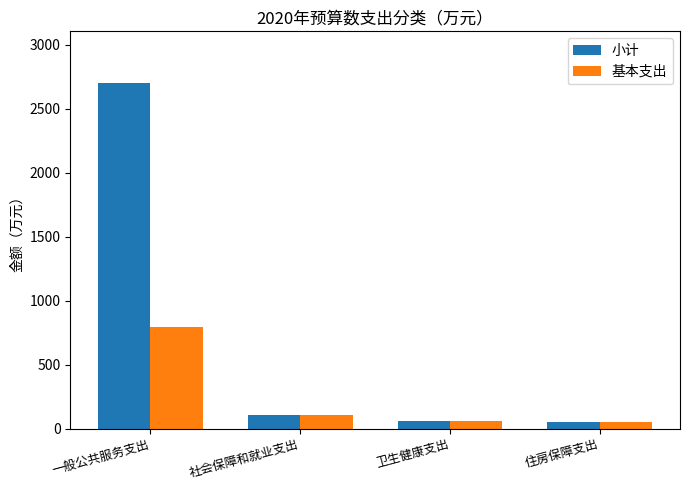

At how many categories does at least one series exceed 1940?

1